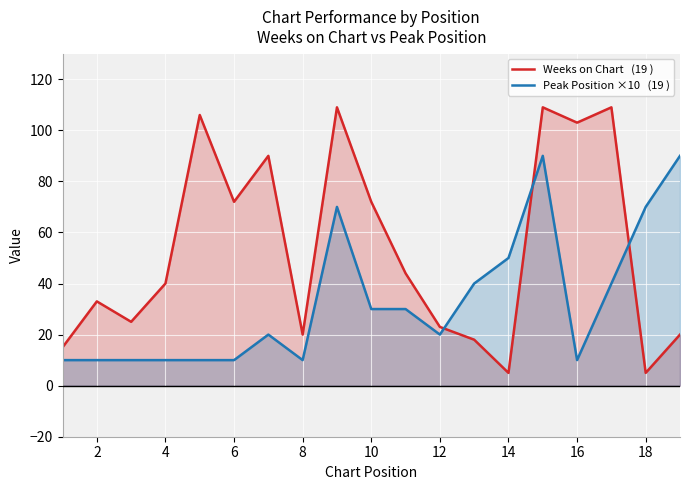

Reading left to right, transcribe all the data shown in this chart.

Weeks on Chart   (19 ): 15	33	25	40	106	72	90	20	109	72	44	23	18	5	109	103	109	5	20
Peak Position ×10   (19 ): 10	10	10	10	10	10	20	10	70	30	30	20	40	50	90	10	40	70	90